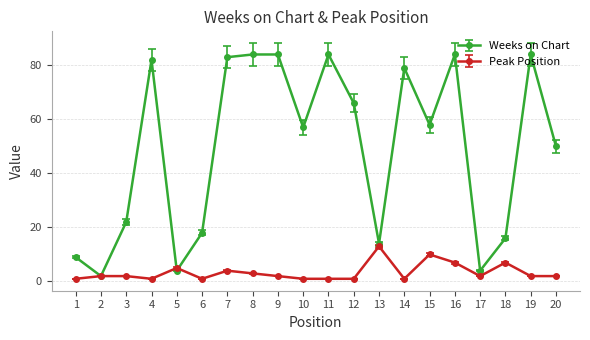

What is the minimum value shown in the chart?

1